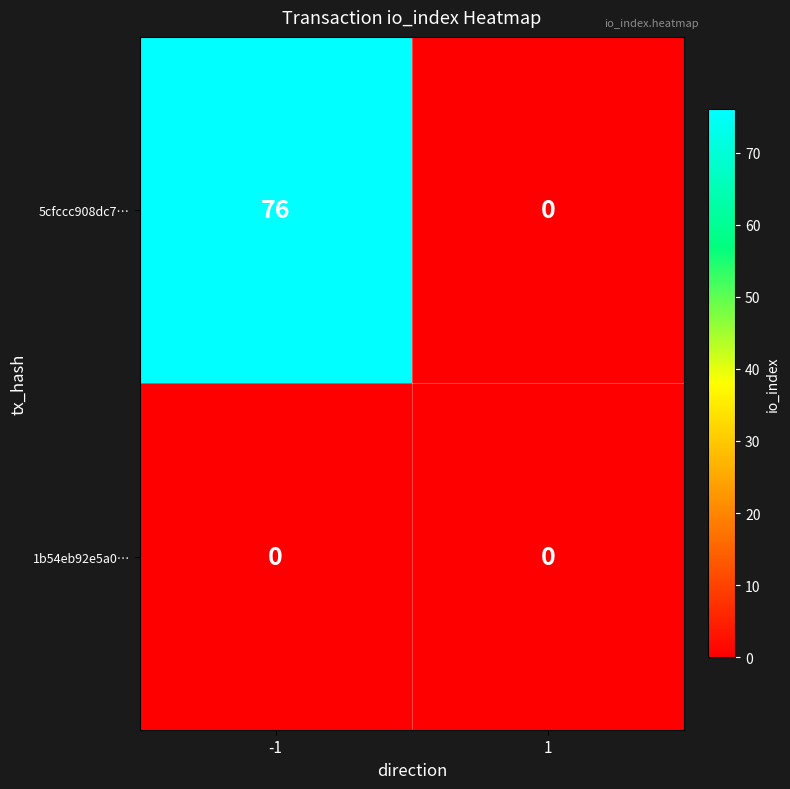

Rank the series by their average value, from lowest to highest.

1b54eb92e5a0…, 5cfccc908dc7…